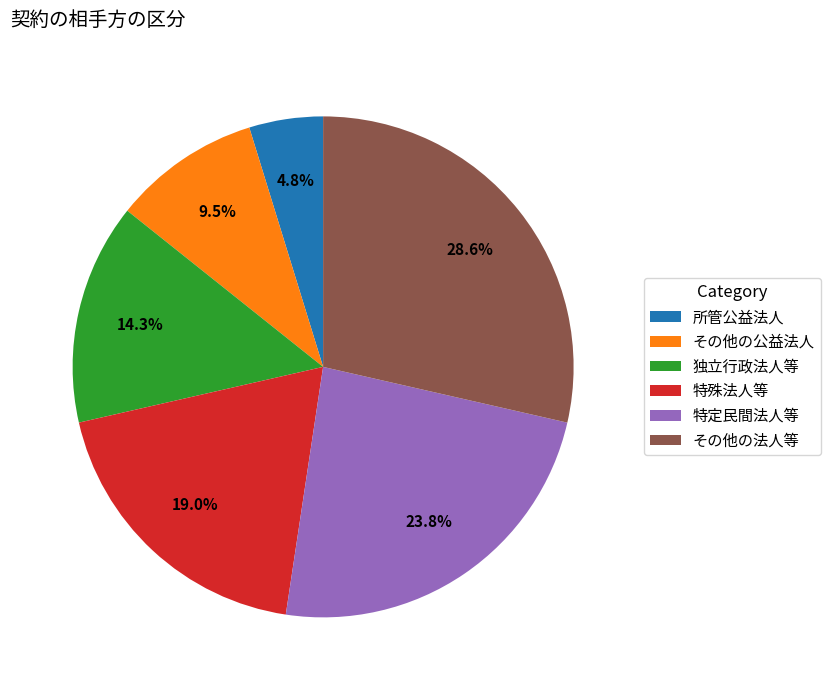

Combined, do 特殊法人等 and 特定民間法人等 account for over 50%?

No